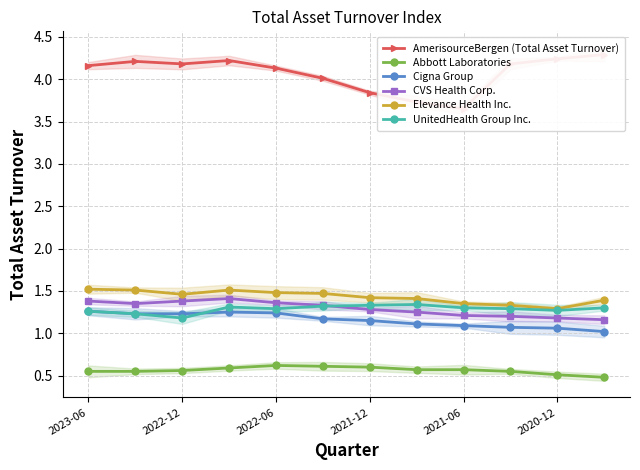

Reading right to left, transcribe all the data shown in this chart.

AmerisourceBergen (Total Asset Turnover): 4.3	4.2	4.2	3.6	3.7	3.8	4.0	4.1	4.2	4.2	4.2	4.2
Abbott Laboratories: 0.5	0.5	0.6	0.6	0.6	0.6	0.6	0.6	0.6	0.6	0.6	0.6
Cigna Group: 1.0	1.1	1.1	1.1	1.1	1.1	1.2	1.2	1.2	1.2	1.2	1.3
CVS Health Corp.: 1.2	1.2	1.2	1.2	1.2	1.3	1.3	1.4	1.4	1.4	1.4	1.4
Elevance Health Inc.: 1.4	1.3	1.3	1.4	1.4	1.4	1.5	1.5	1.5	1.5	1.5	1.5
UnitedHealth Group Inc.: 1.3	1.3	1.3	1.3	1.3	1.3	1.3	1.3	1.3	1.2	1.2	1.3